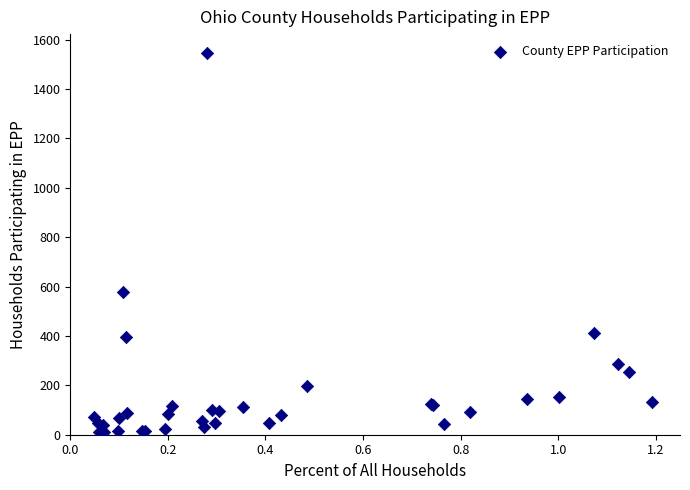

What Y value in the scatter plot is closest to 778?

580